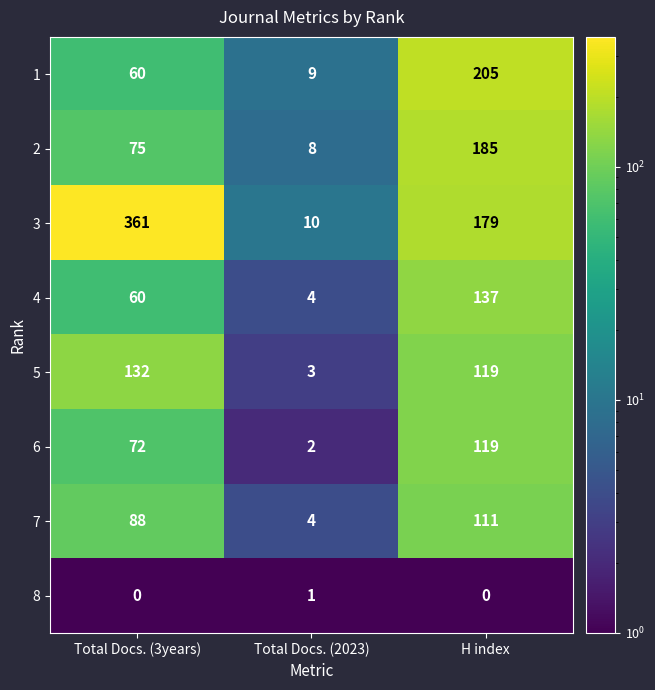

At which label does 5 reach its minimum?

Total Docs. (2023)